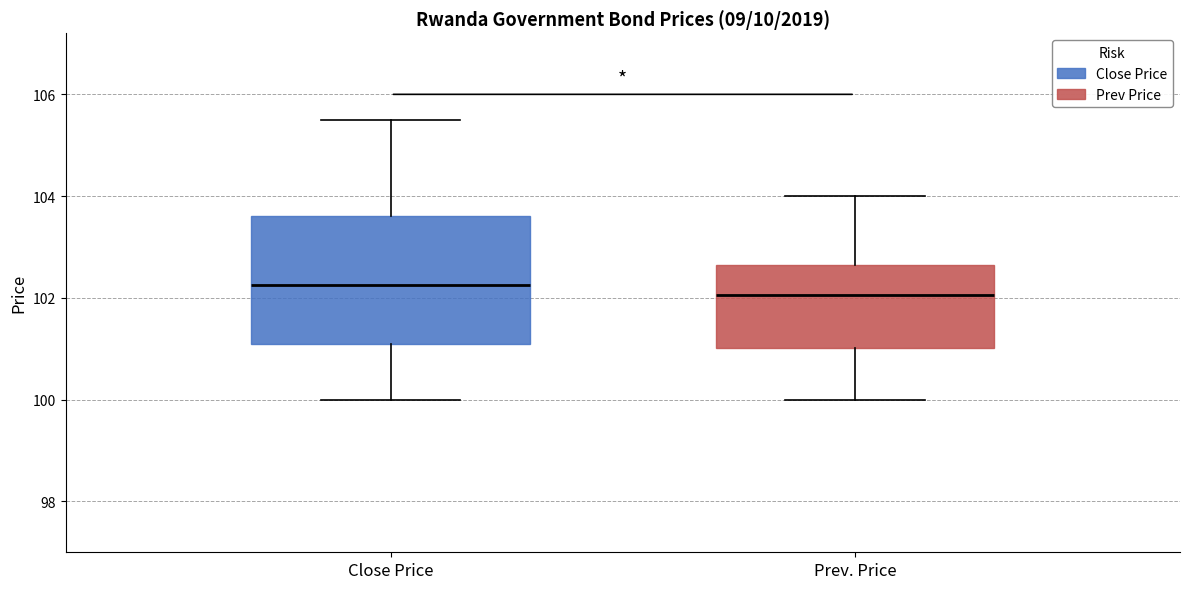

Comparing the boxes themselves (not the whiskers), which one is the tallest?

Close Price